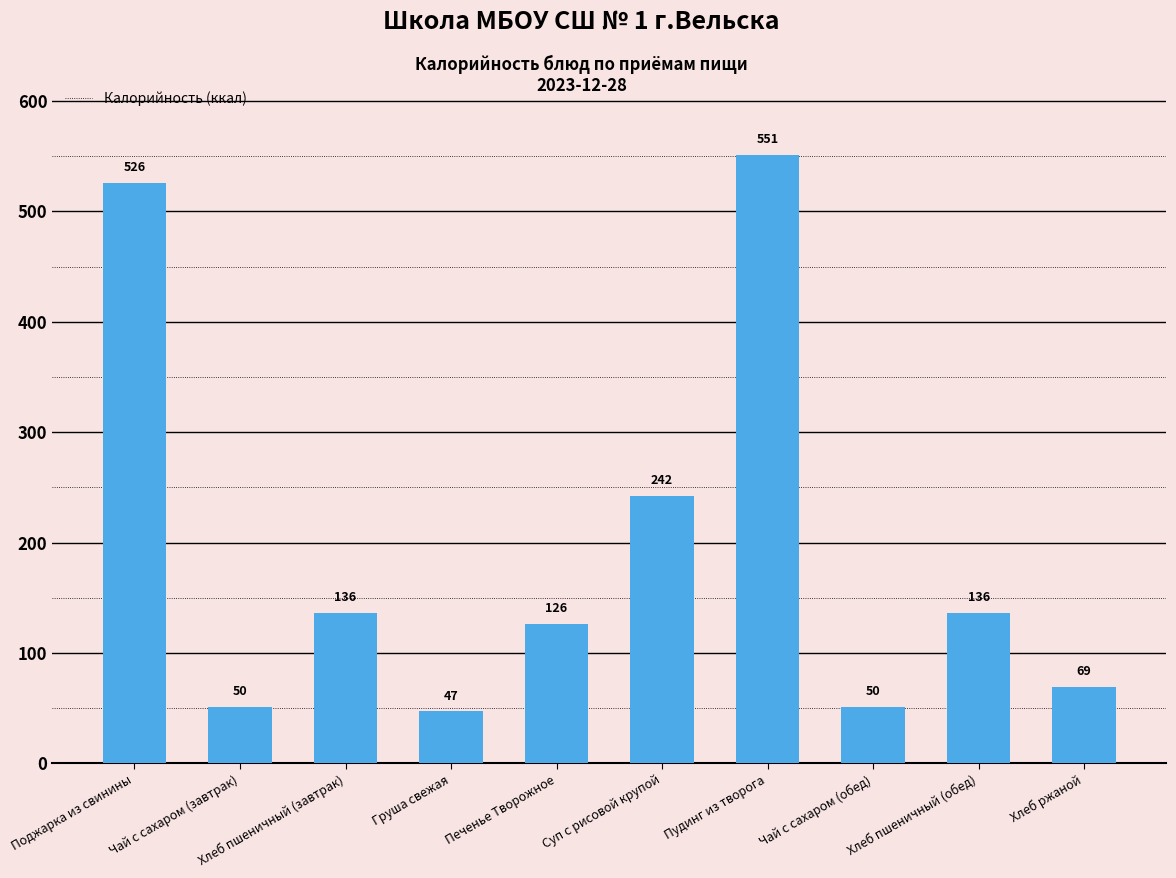

What is the ratio of the value at Поджарка из свинины to the value at Хлеб пшеничный (обед)?

3.9